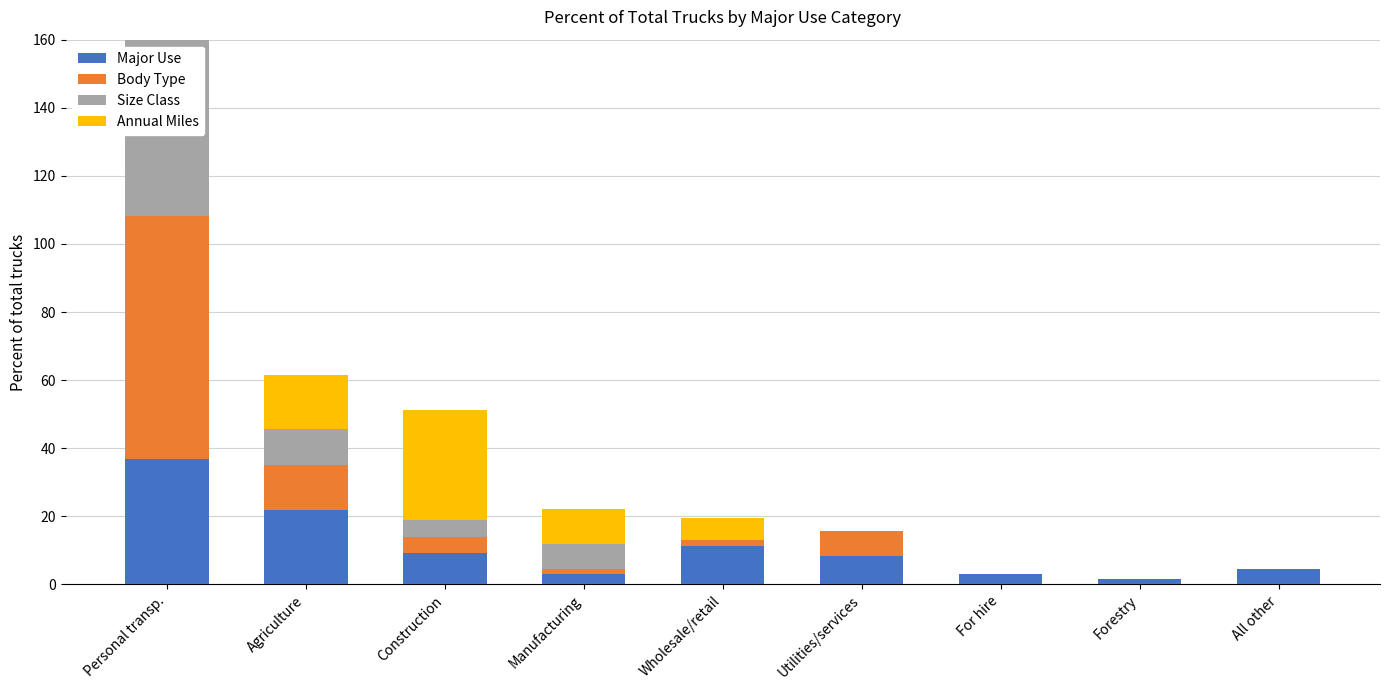

Is it true that Annual Miles equals 1.9 at Wholesale/retail?

False